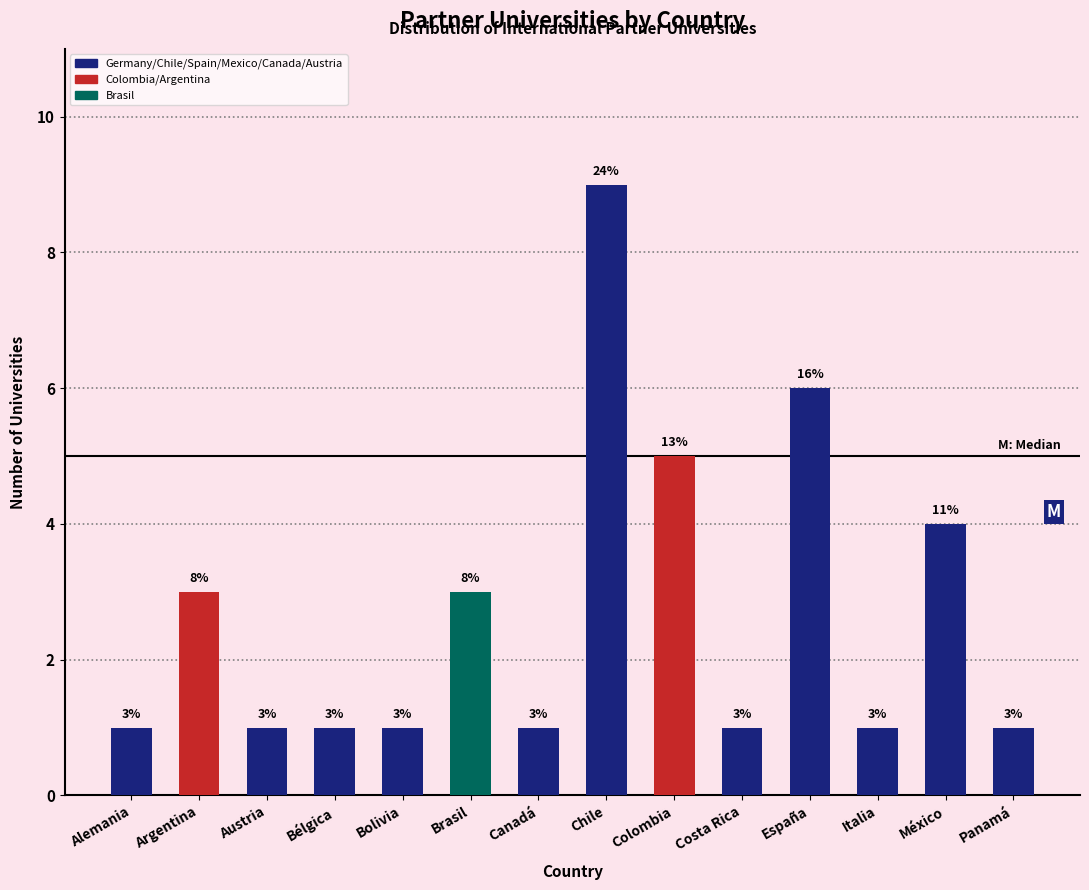

Reading left to right, what are all the values shown in this chart?

1	3	1	1	1	3	1	9	5	1	6	1	4	1